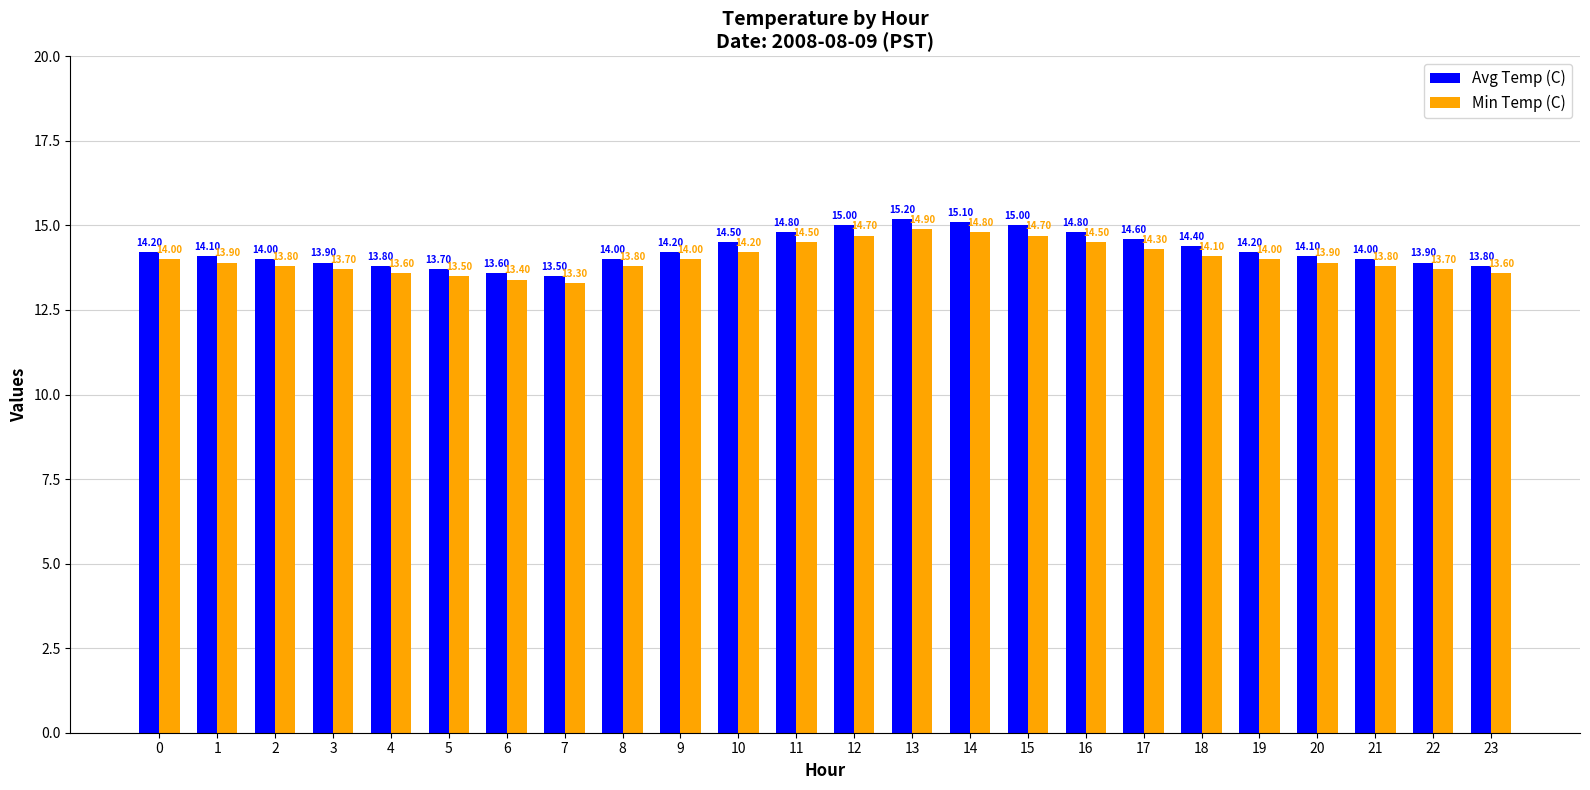

Rank the series by their maximum value, from highest to lowest.

Avg Temp (C), Min Temp (C)